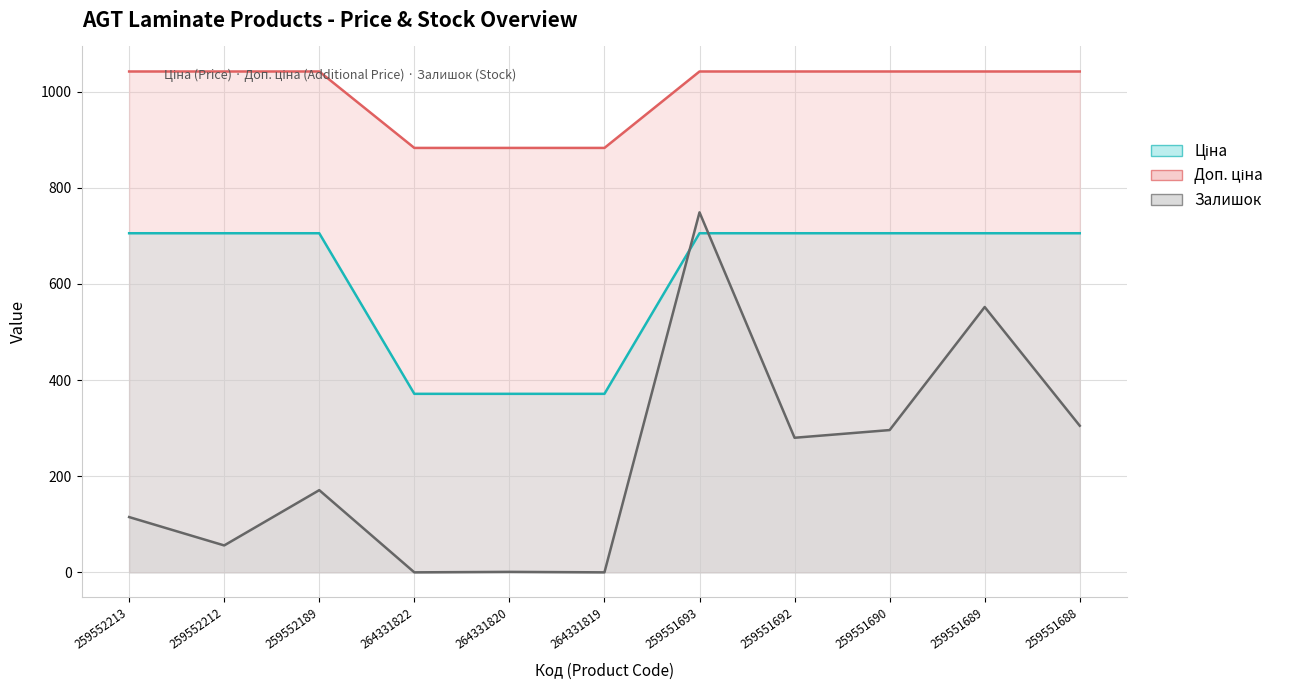

Is the value of Залишок at 264331819 greater than the value of Ціна at 259552212?

No